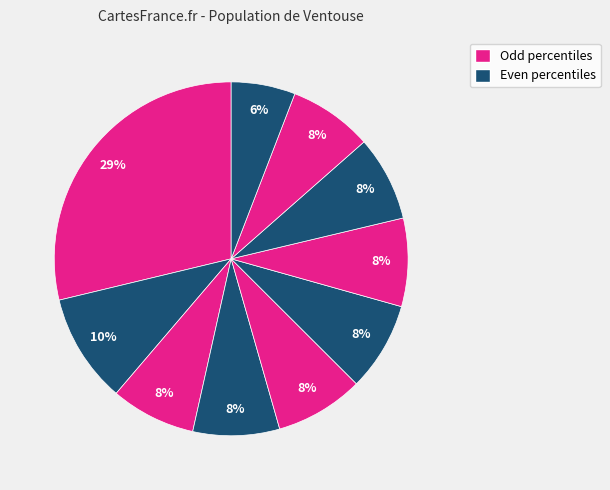

Does any single category account for the majority?

No